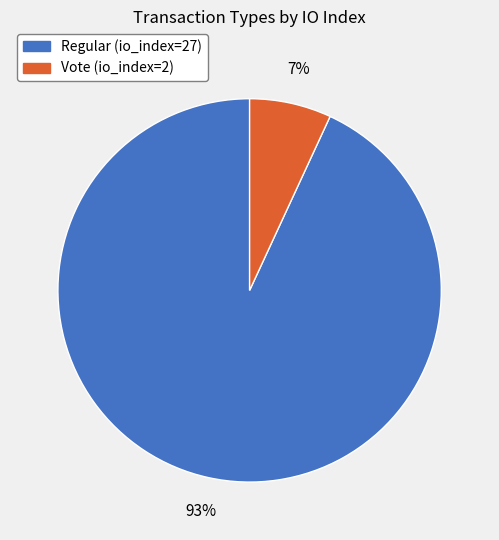

Which category has the biggest portion of the pie?

Regular (io_index=27)